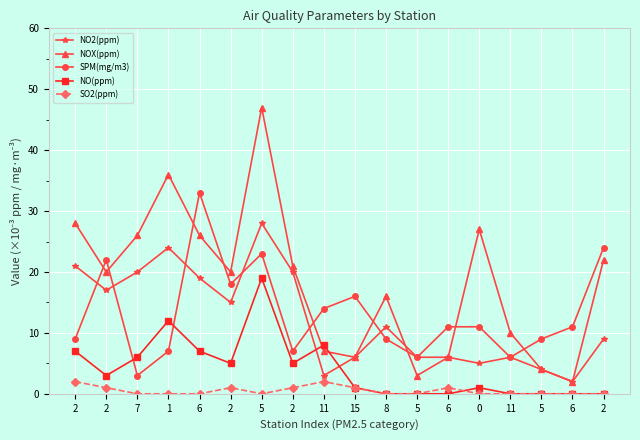

What are all the series names shown in the legend?

NO2(ppm), NOX(ppm), SPM(mg/m3), NO(ppm), SO2(ppm)